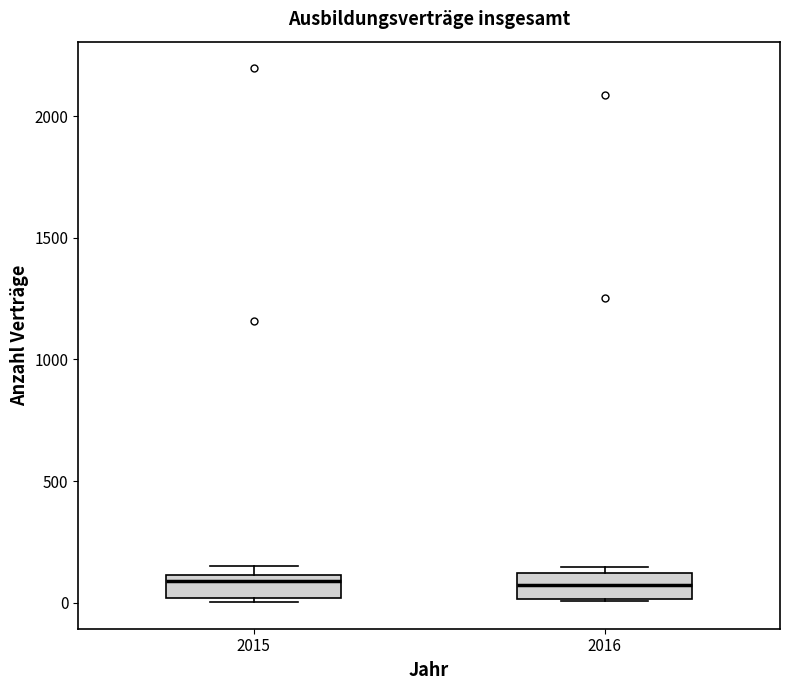

Where is the lower edge of the box at x = 2015 on the y-axis? The values are not printed on the chart, so give them approximately, as read against the axis.

0